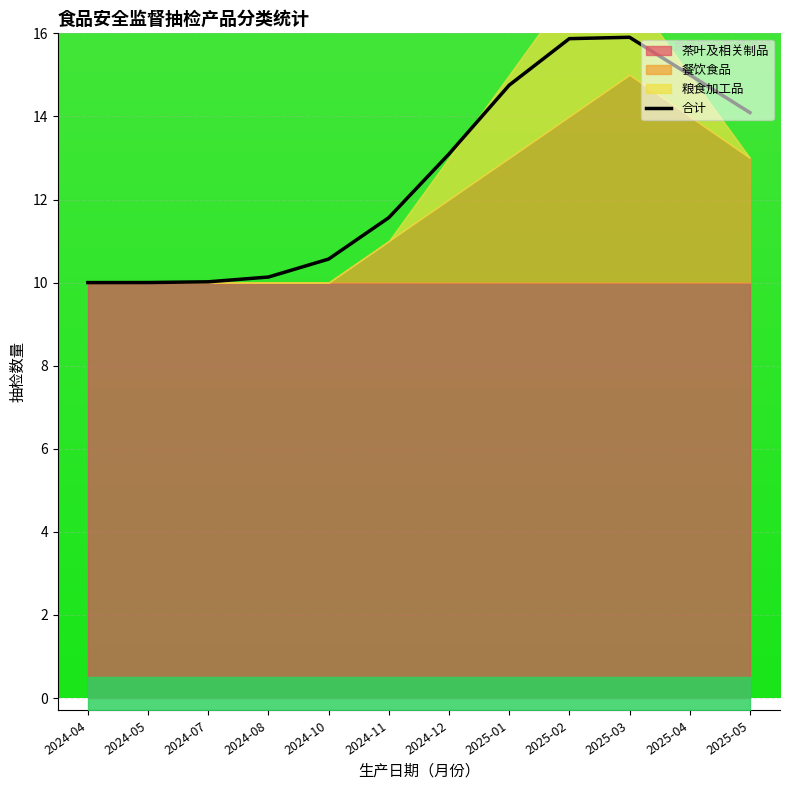

The chart shows a value of 18.0 at 2024-10. True or false?

False